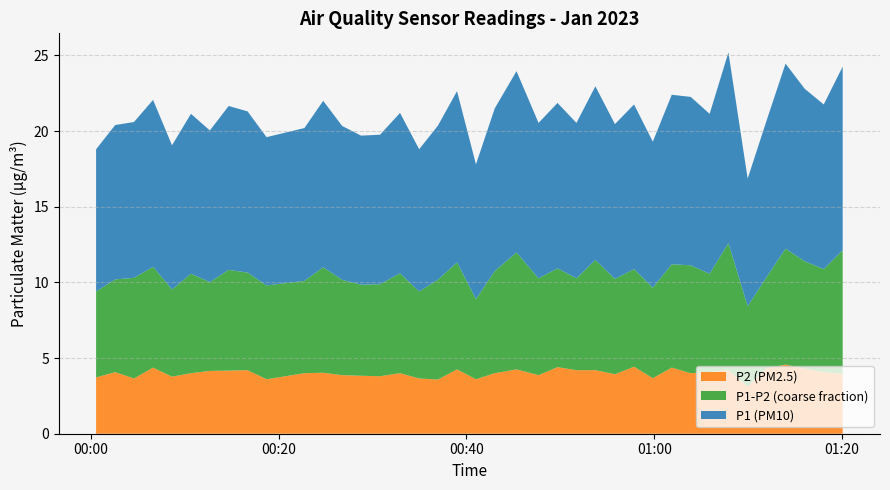

What is the maximum value for P2 (PM2.5)?

4.6